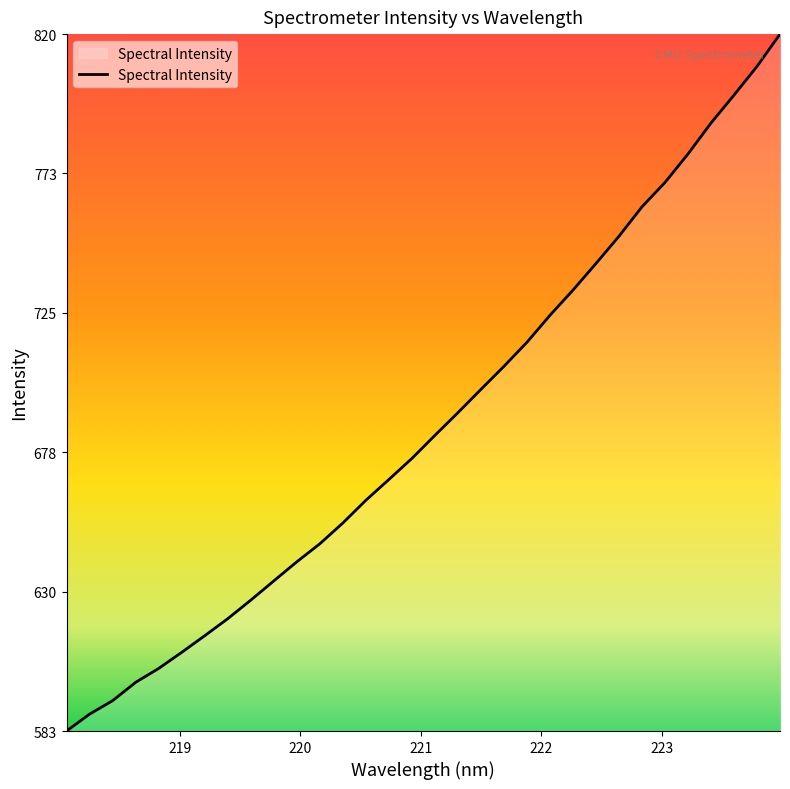

Reading right to left, transcribe all the data shown in this chart.

820.2	809.2	799.4	789.9	779.4	769.7	761.4	751.4	742.1	733.0	724.4	715.3	707.0	699.2	691.3	683.5	675.7	668.5	661.4	653.7	646.6	640.5	633.9	627.4	621.1	615.3	609.6	604.1	599.4	593.1	588.6	582.8